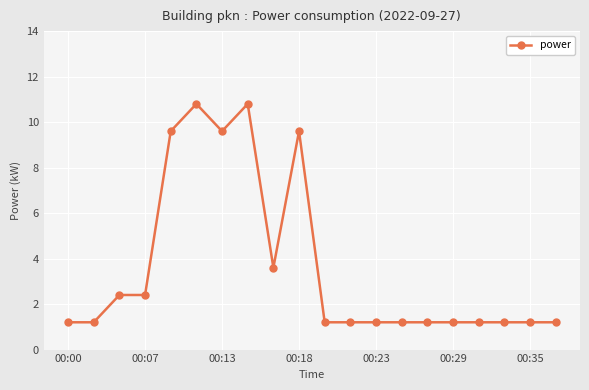

What is the maximum value shown in the chart?

10.8